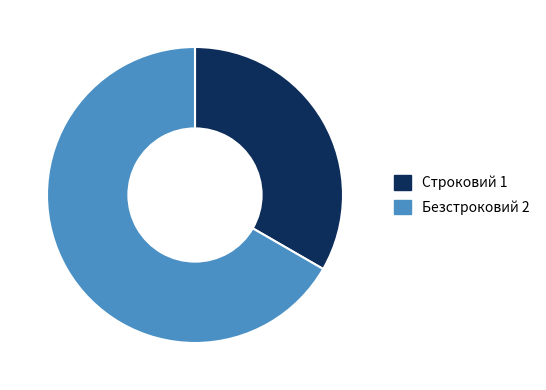

What is the smallest slice in the pie chart?

Строковий